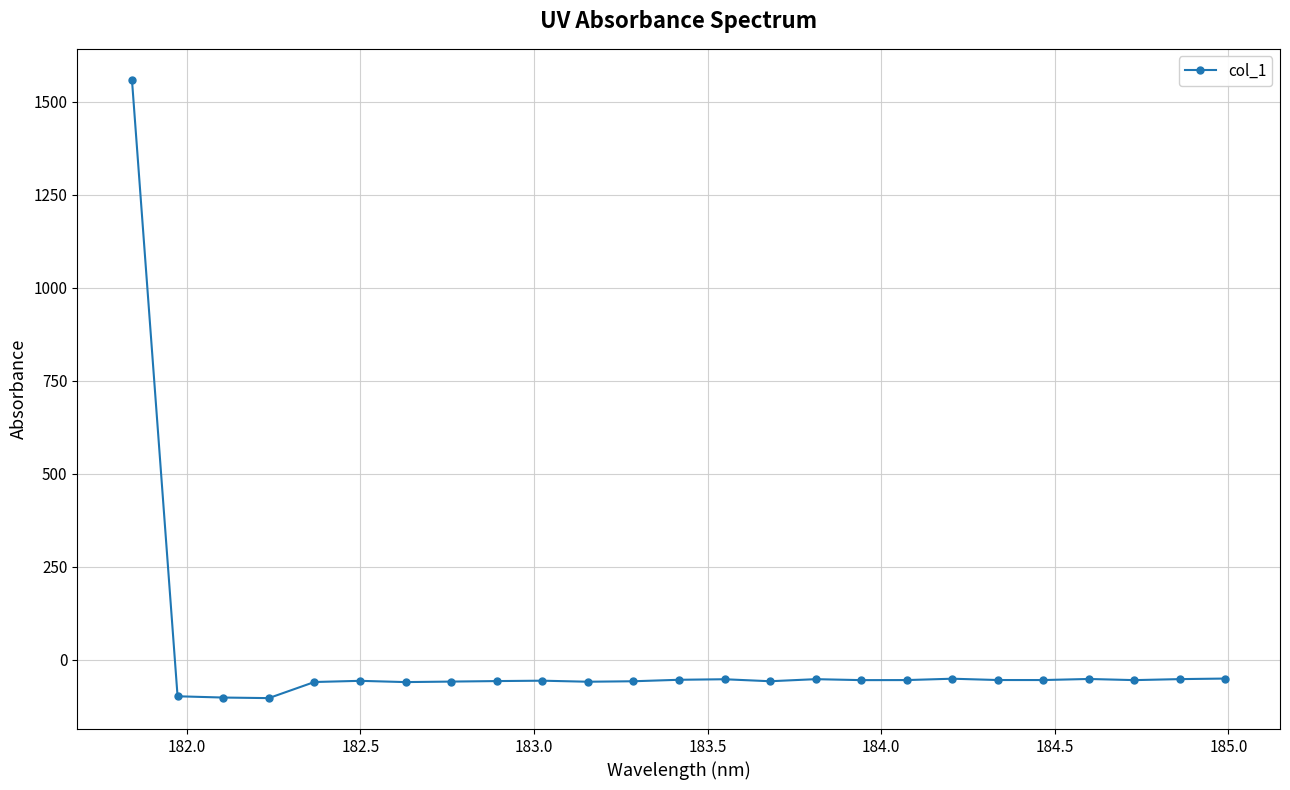

What is the value of the 4th point from the left?

-103.0